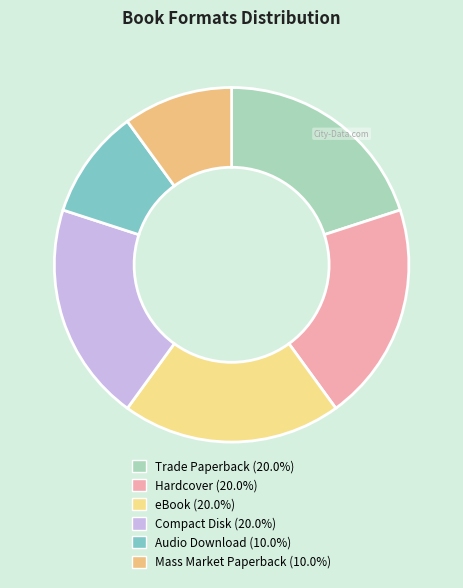

How many segments does this pie chart have?

6